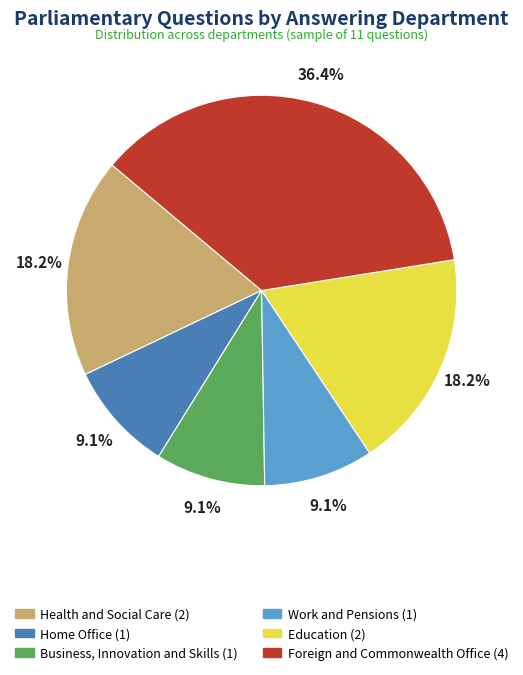

What is the total percentage of Business, Innovation and Skills and Foreign and Commonwealth Office?

45.5%